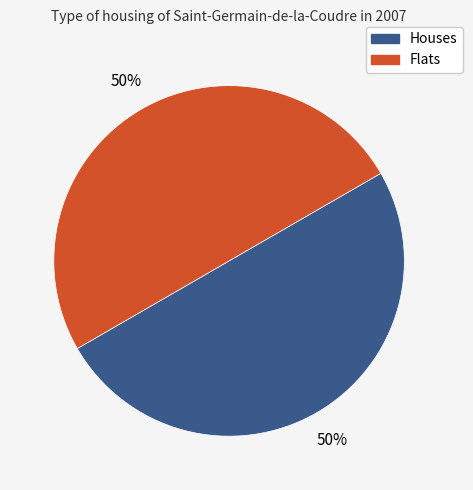

How many slices are in this pie chart?

2